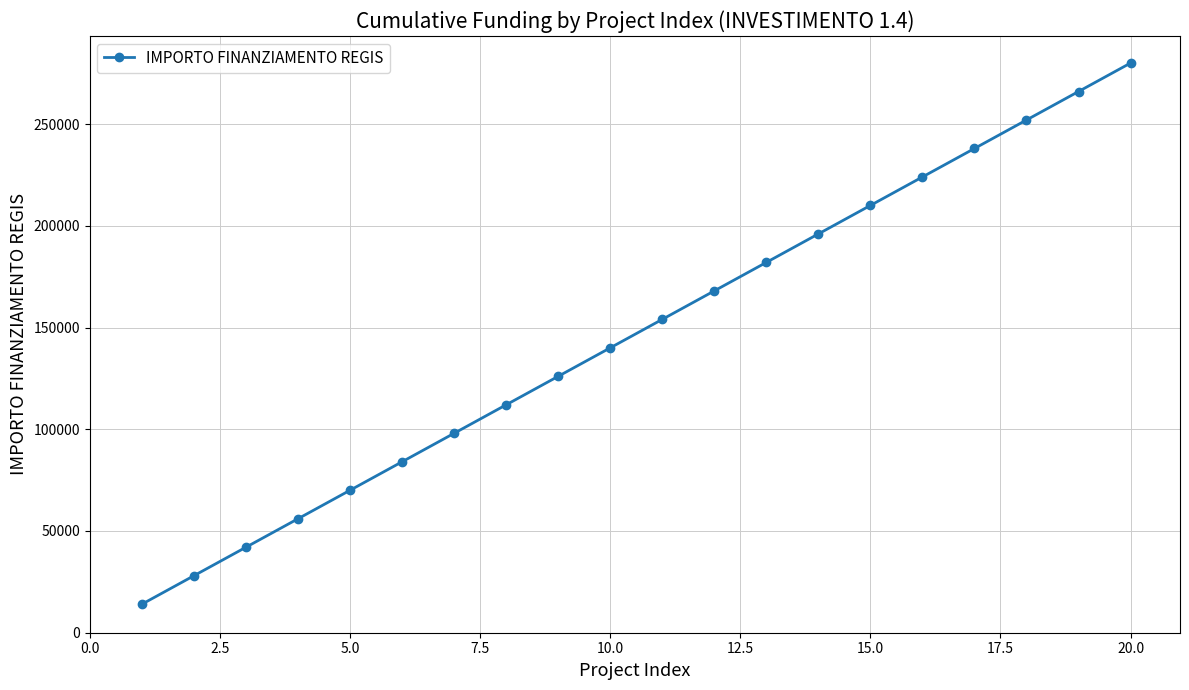

What is the average value?

147000